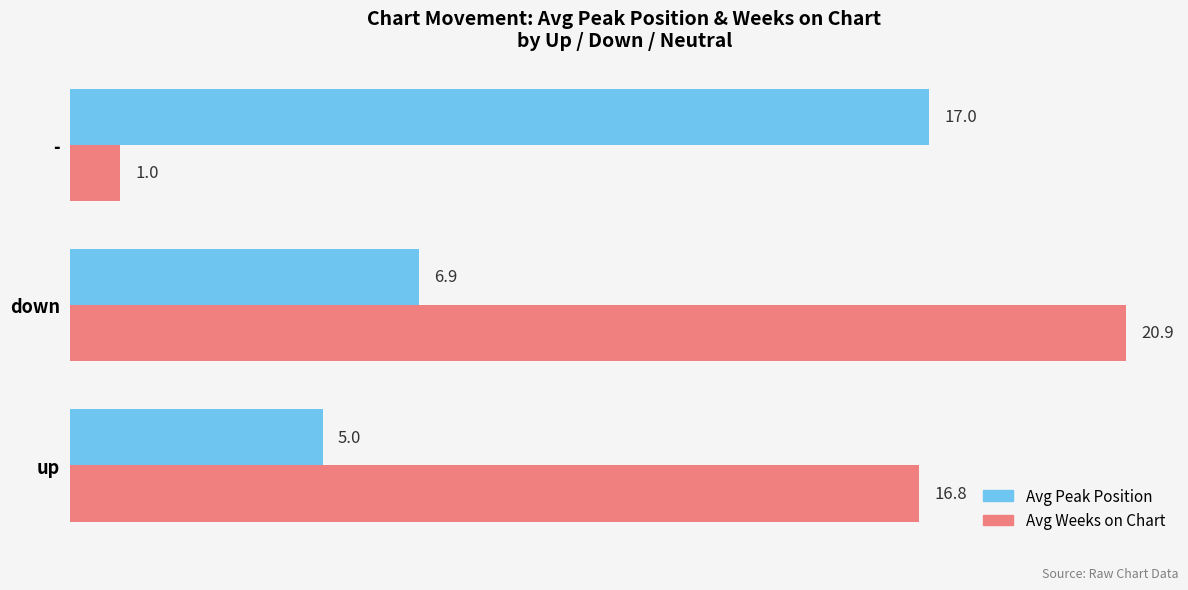

Between up and -, which series saw the biggest shift?

Avg Weeks on Chart